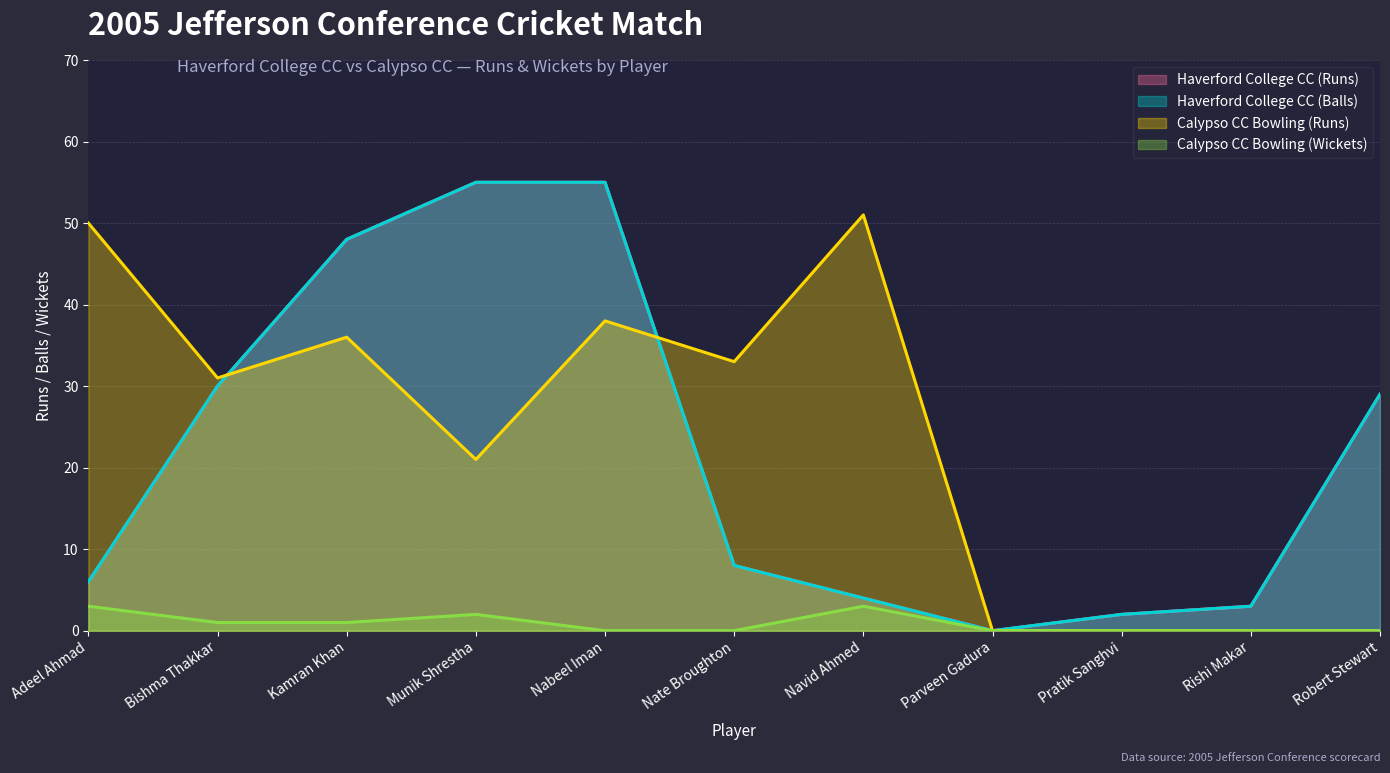

How many interior local valleys does the Haverford College CC (Runs) series have?

1